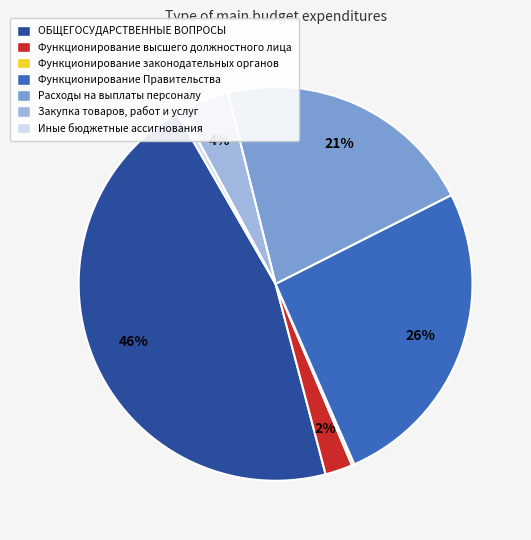

Between ОБЩЕГОСУДАРСТВЕННЫЕ ВОПРОСЫ and Закупка товаров, работ и услуг, which is larger?

ОБЩЕГОСУДАРСТВЕННЫЕ ВОПРОСЫ